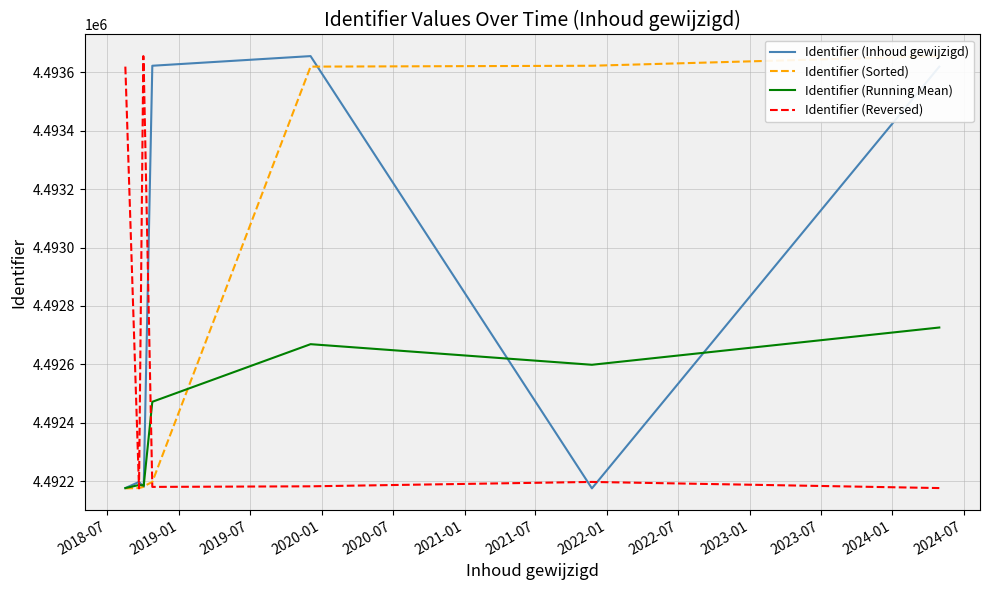

What is the highest value of the Identifier (Reversed) series?

4493655.0